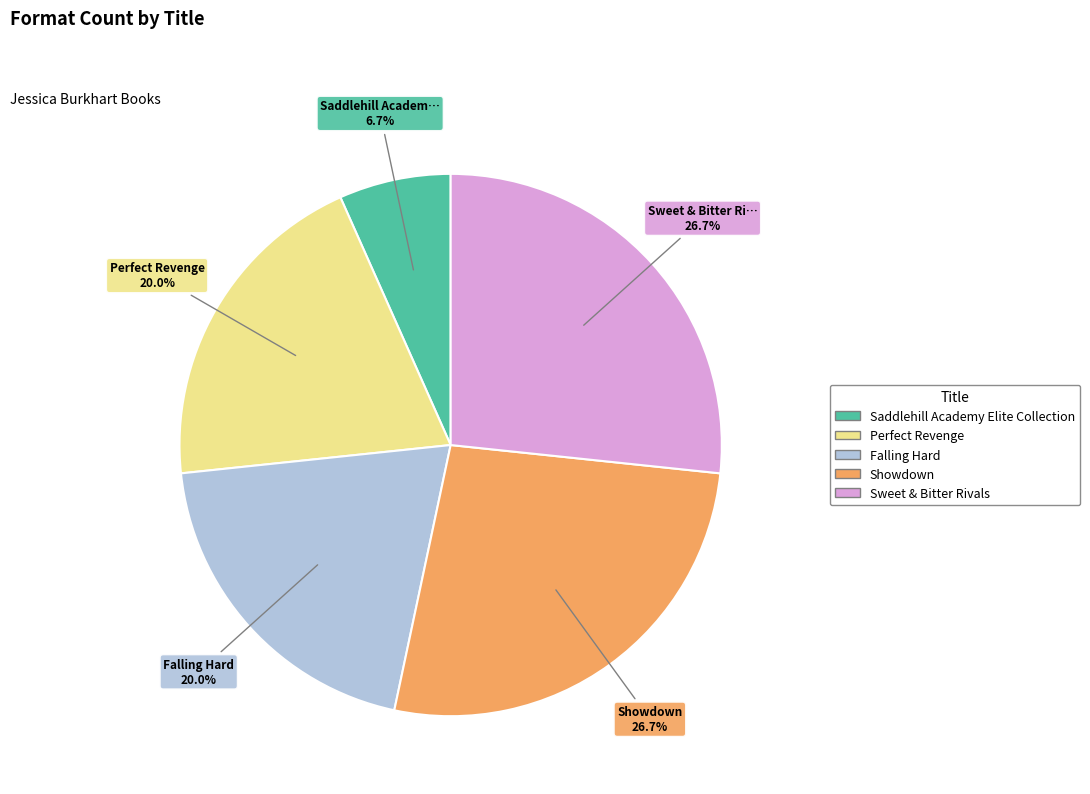

Is there any slice that represents more than half of the pie?

No